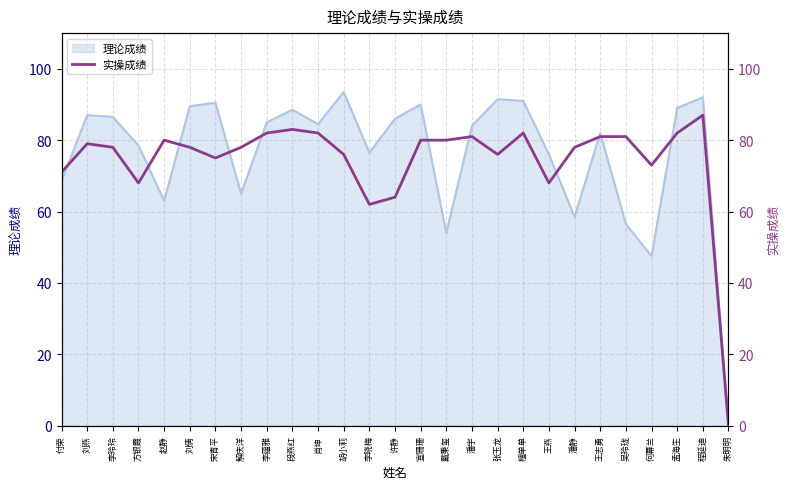

The 理论成绩 series shows 26.8 at 宣珊珊. True or false?

False